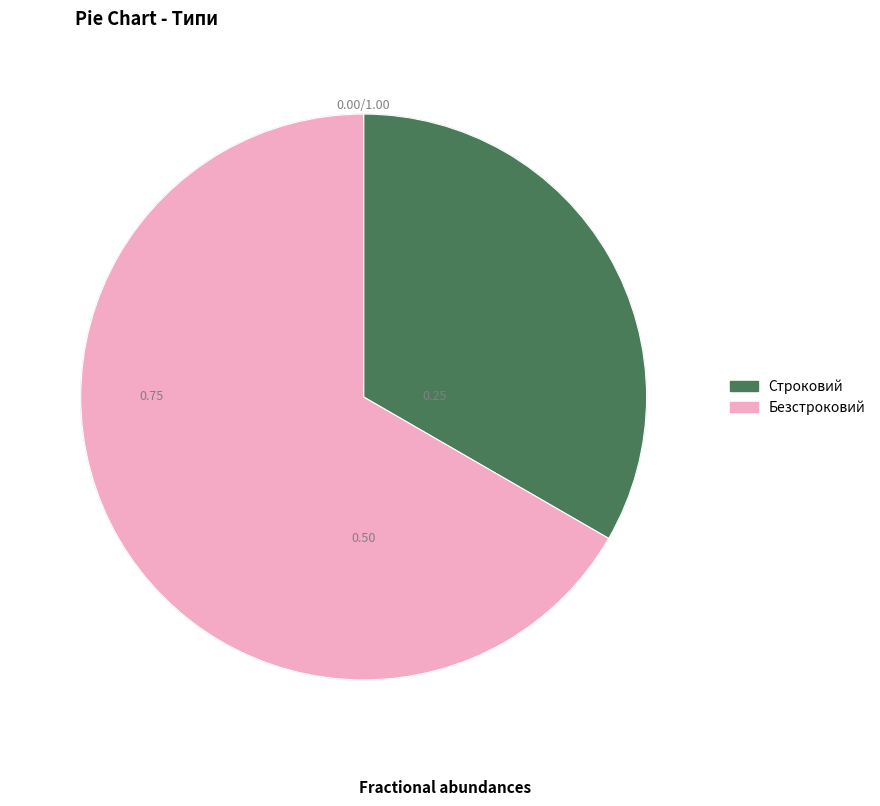

Which category has the smallest portion of the pie?

Строковий